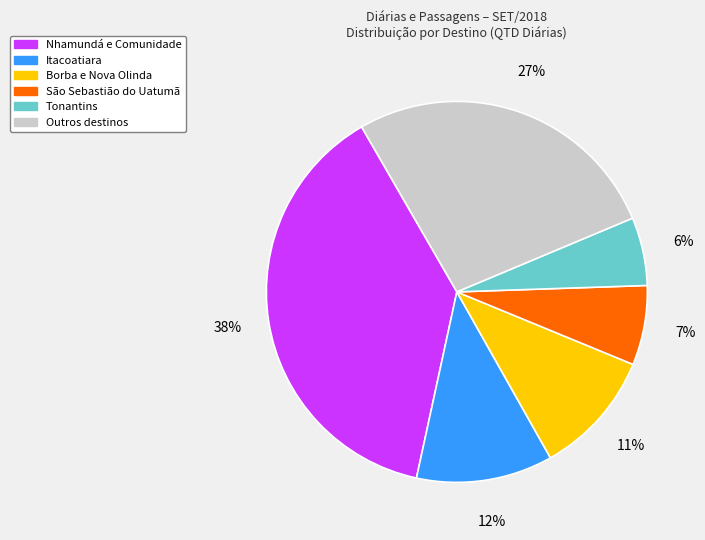

To the nearest percent, what is the difference between the largest and smallest slice percentages?

32%